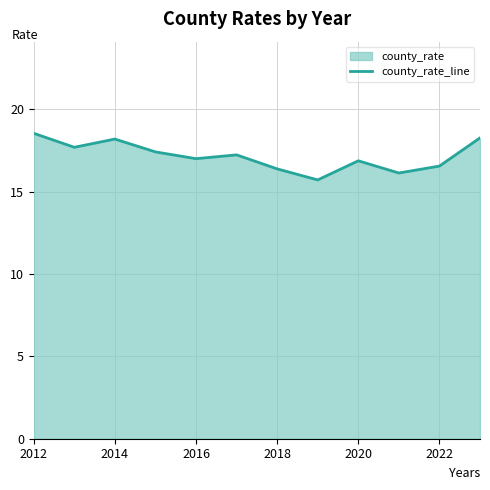

At which label does the data first exceed 17?

2012